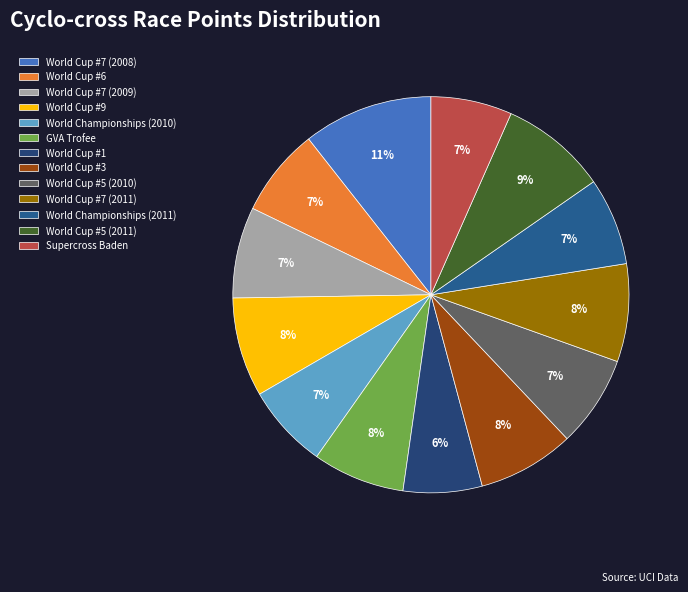

Is it true that World Cup #7 (2009) is 21% of the pie?

False